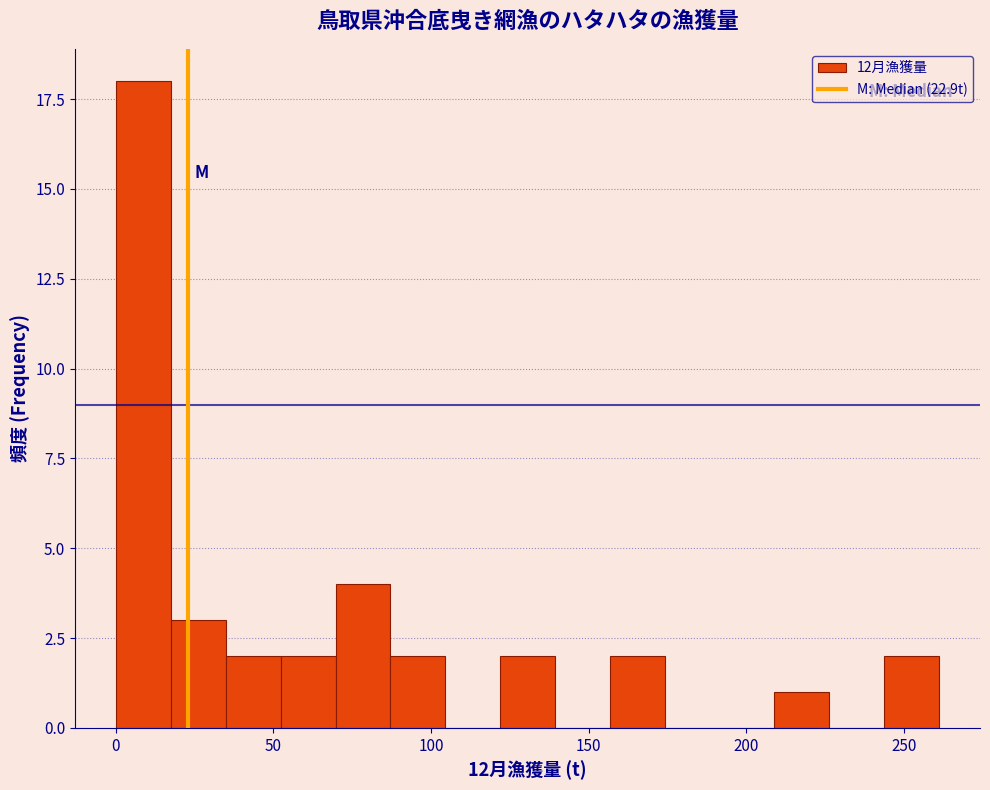

Read against the x-axis, roughly where is the centre of the tallest bar?

10